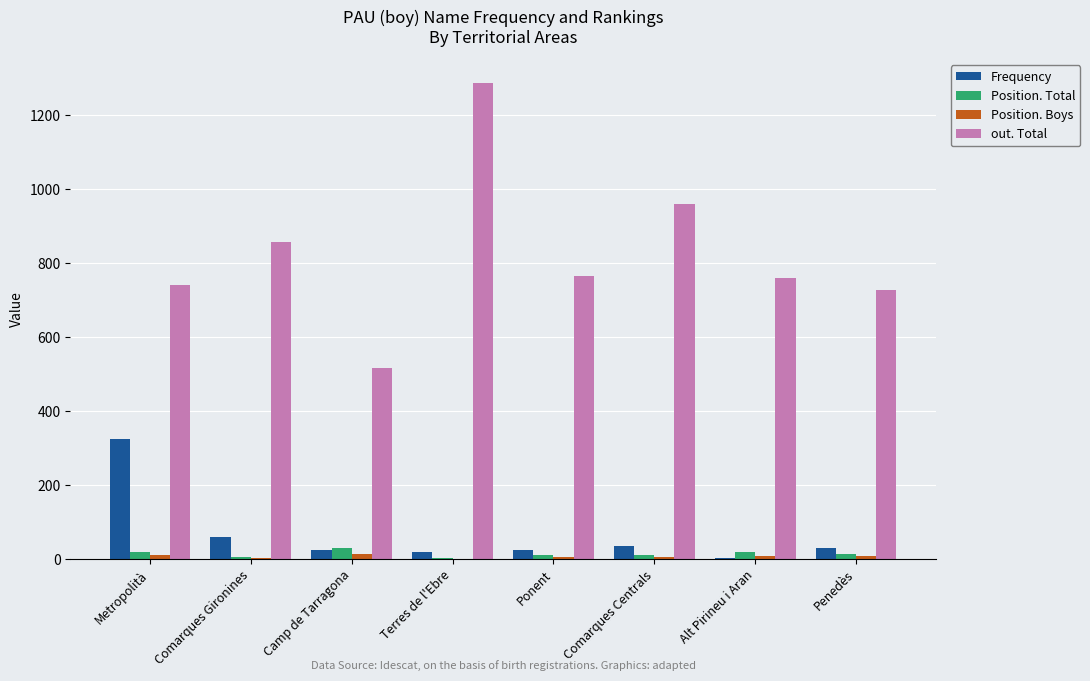

What is the maximum value shown in the chart?

1286